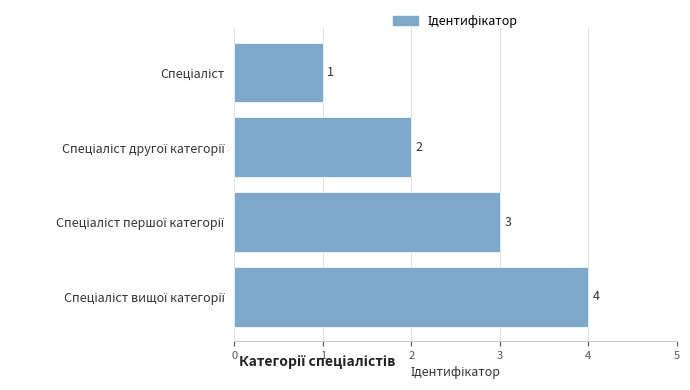

How many categories are shown in the chart?

4